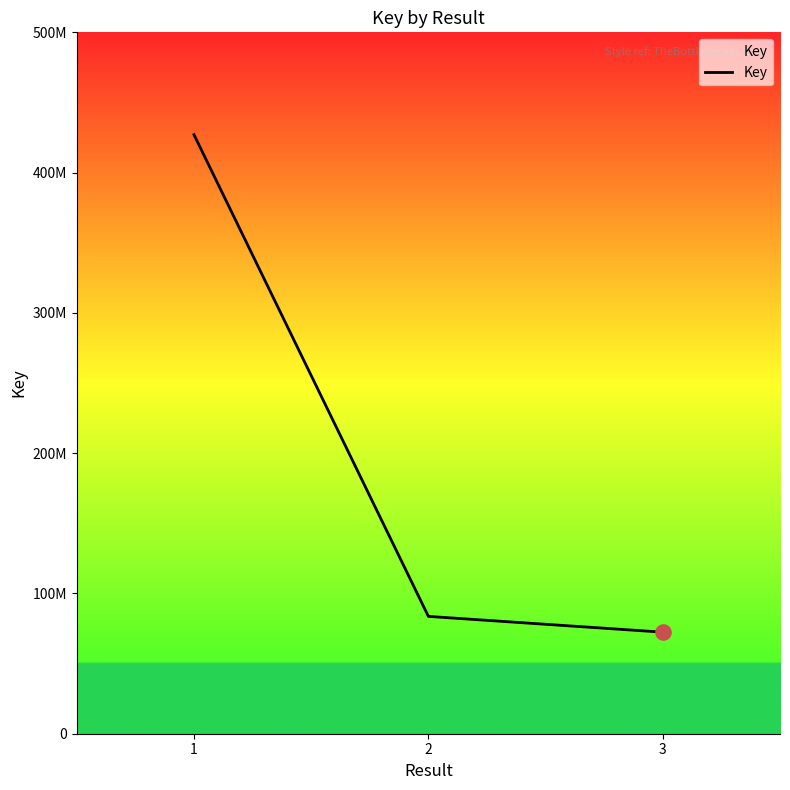

Does the chart have visible grid lines?

No